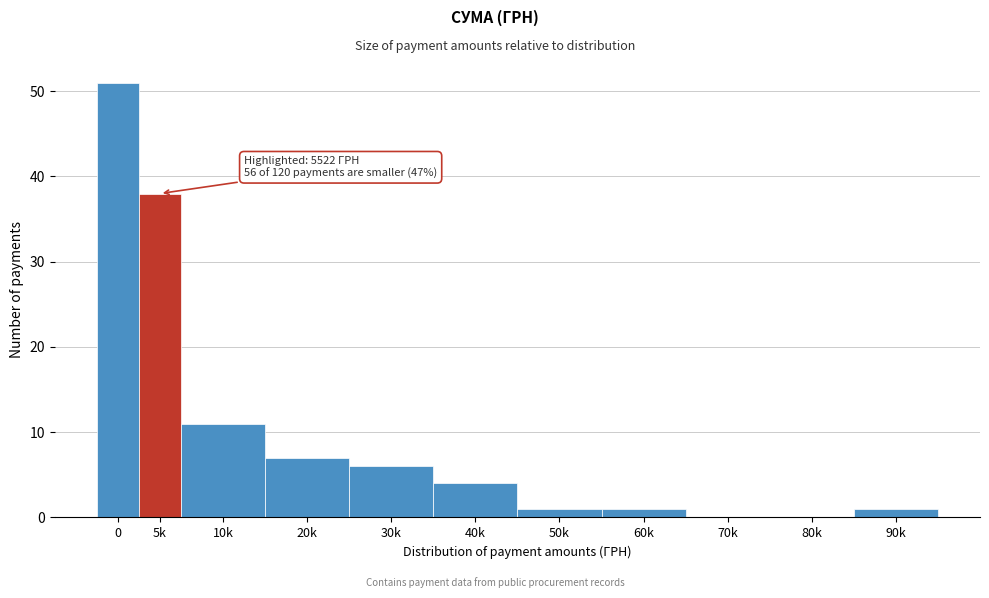

Reading left to right, what are all the values shown in this chart?

0=51	5k=38	10k=11	20k=7	30k=6	40k=4	50k=1	60k=1	70k=0	80k=0	90k=1